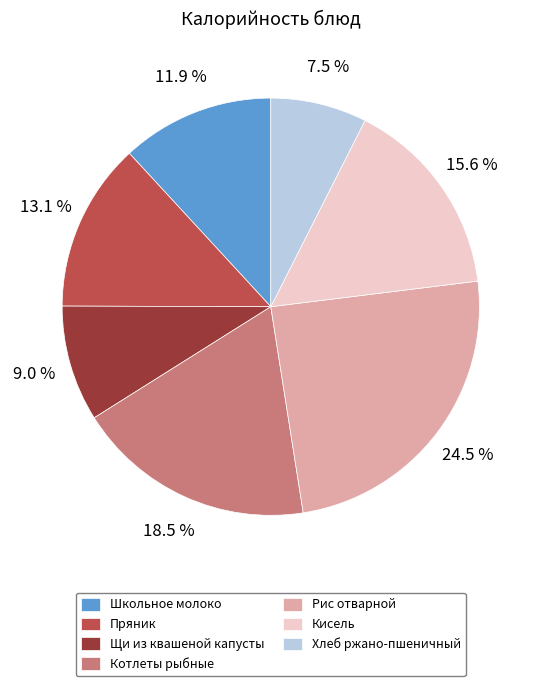

Does Кисель account for over 50% of the chart?

No